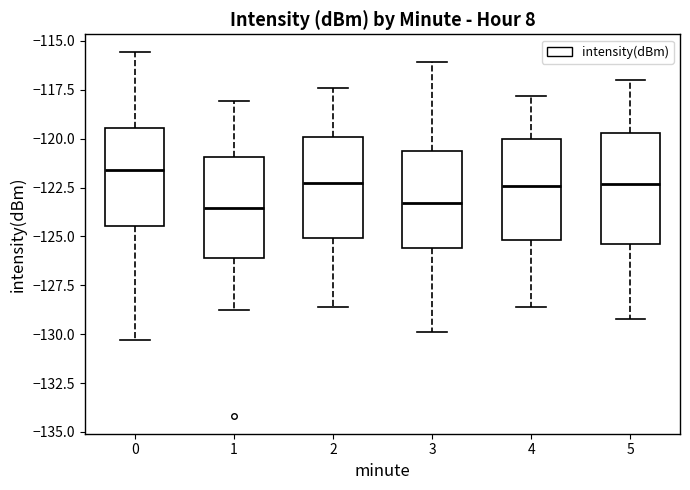

Which box is the tallest, from its lower edge to its upper edge?

5